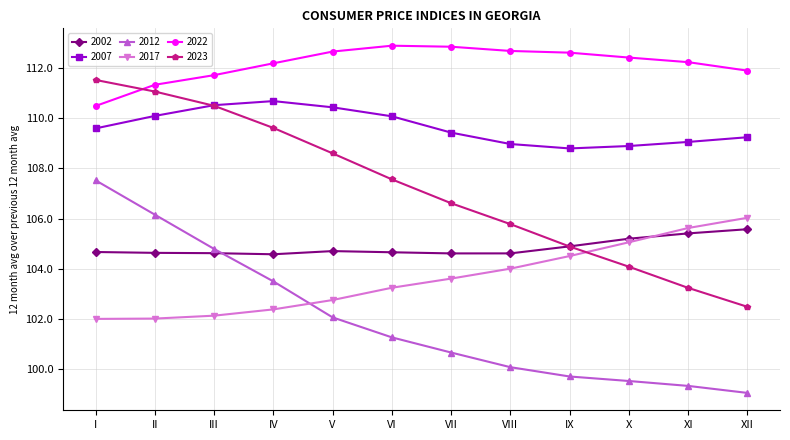

True or false: 2022 and 2007 cross at least once.

False